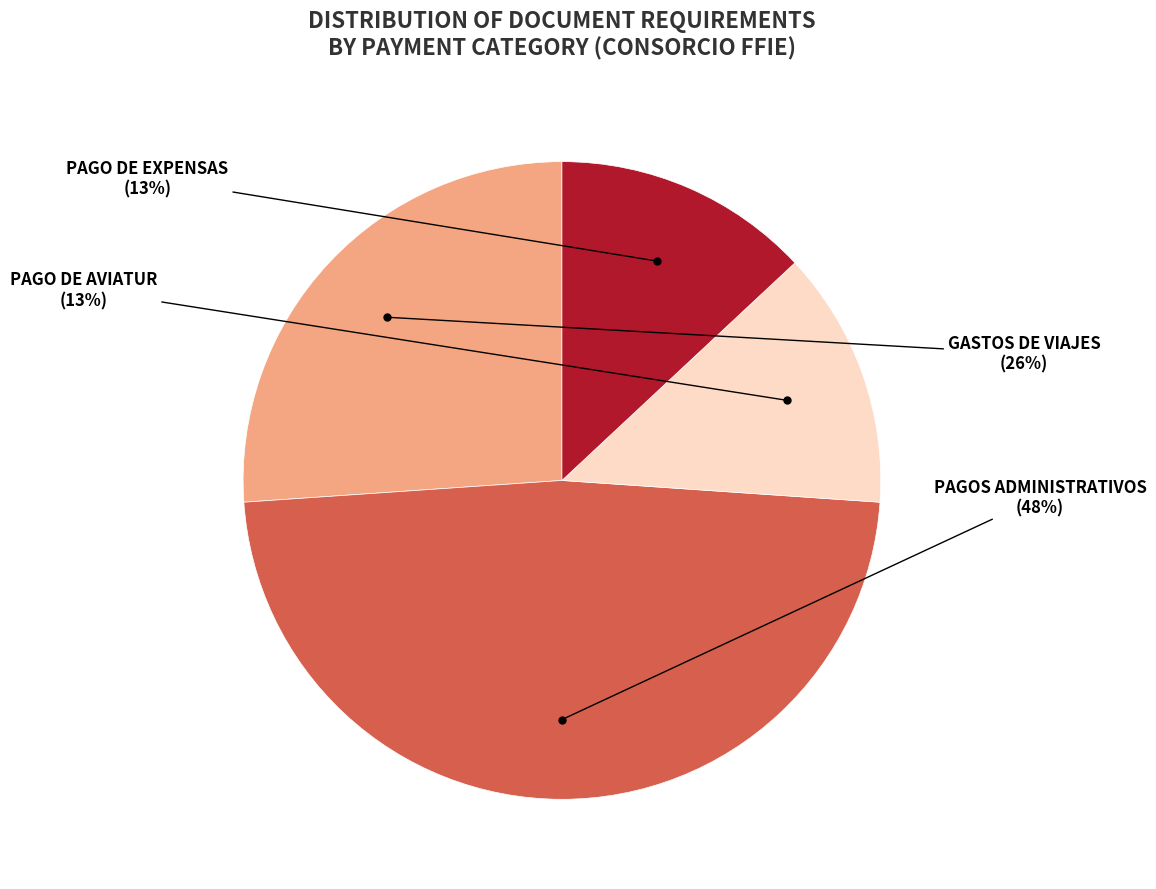

Is there a majority slice in this chart?

No